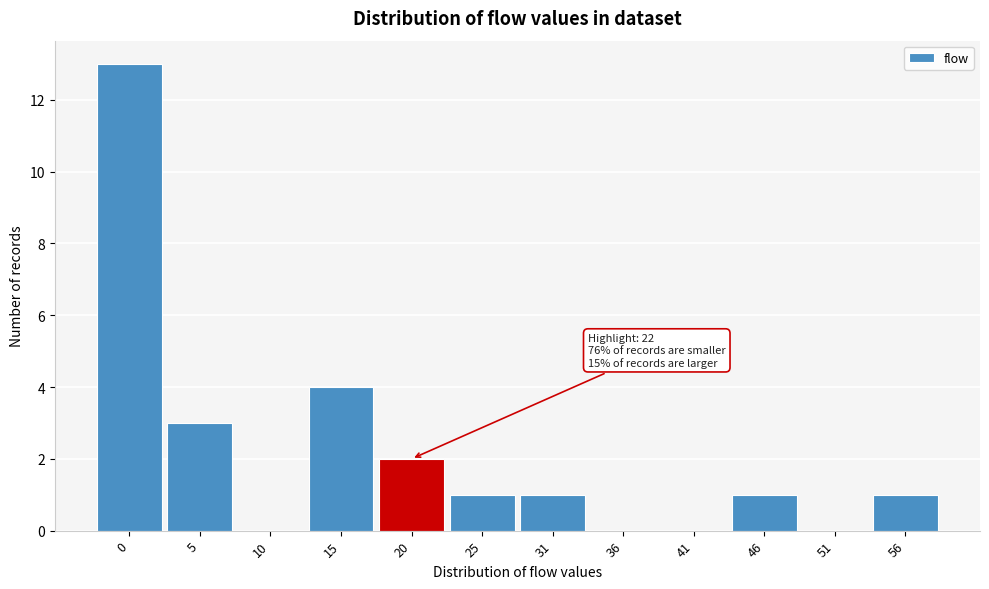

Reading left to right, extract all data points from this chart.

0=13	5=3	10=0	15=4	20=2	25=1	31=1	36=0	41=0	46=1	51=0	56=1